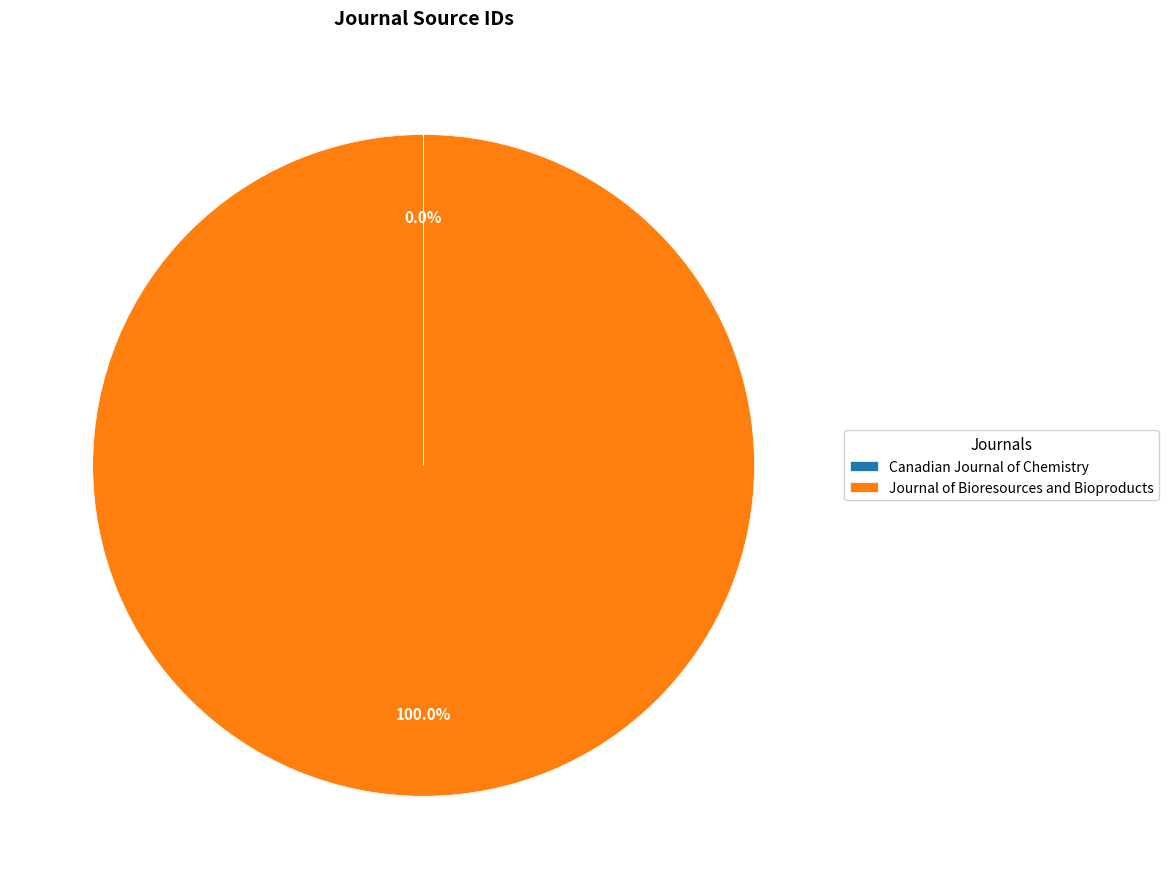

Which category has the biggest portion of the pie?

Journal of Bioresources and Bioproducts